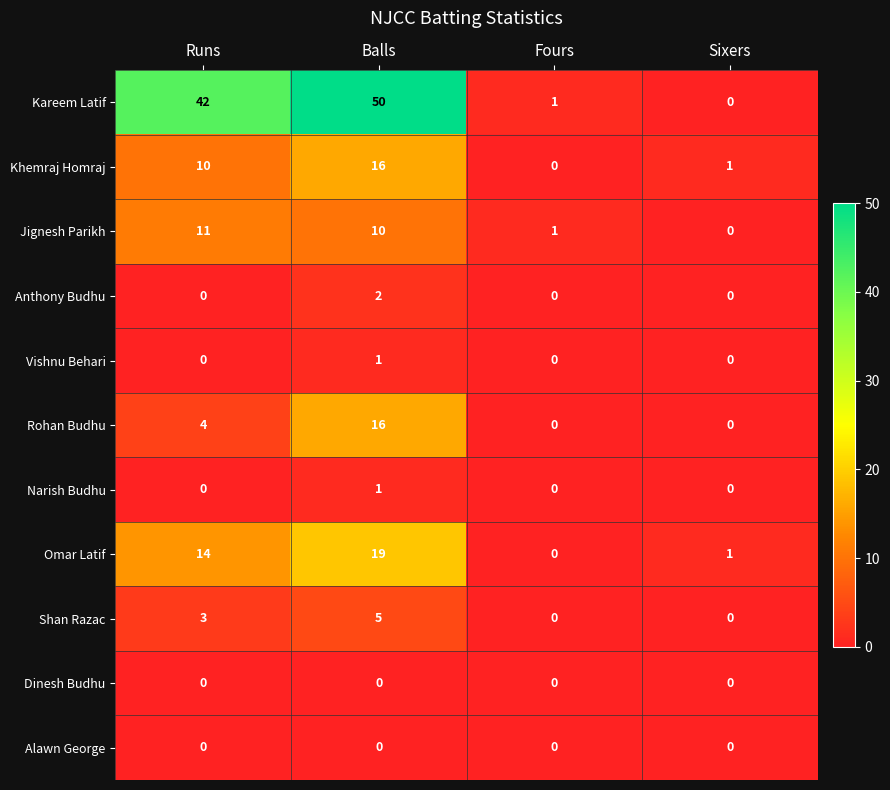

At which category is the sum across all series the highest?

Balls